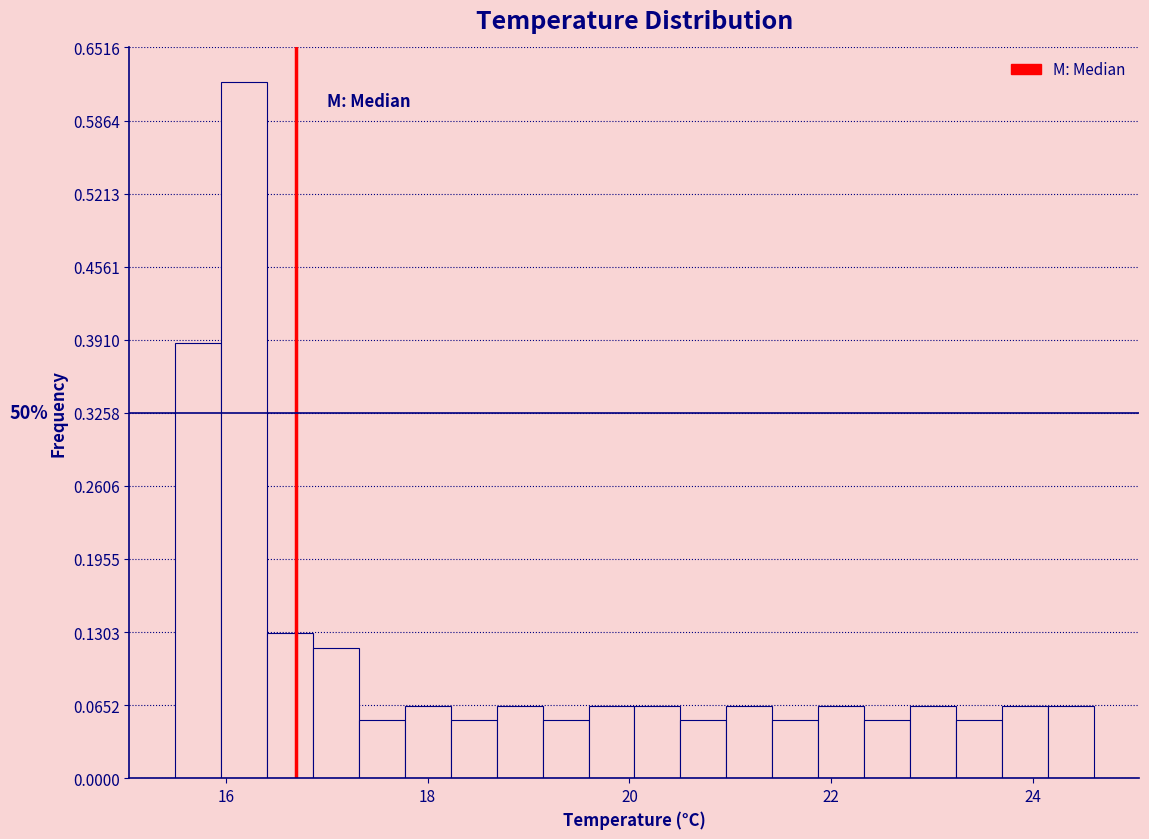

Around what value on the x-axis is the tallest bar? Give the approximate position of its centre, as read against the axis.

16.2